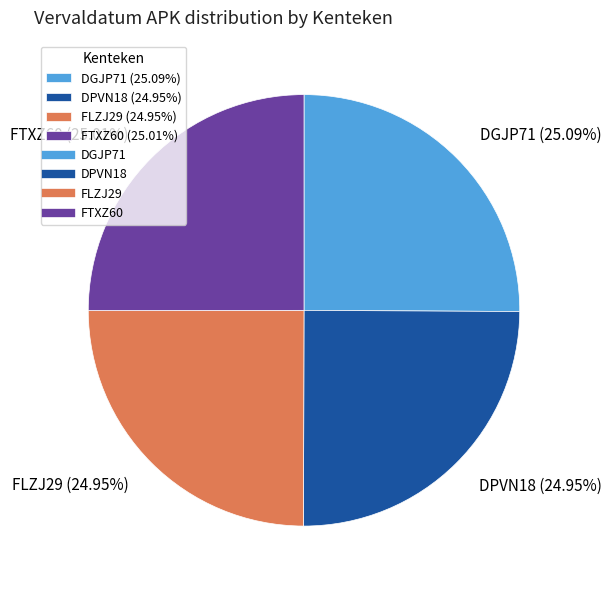

Count the number of slices in the pie.

4